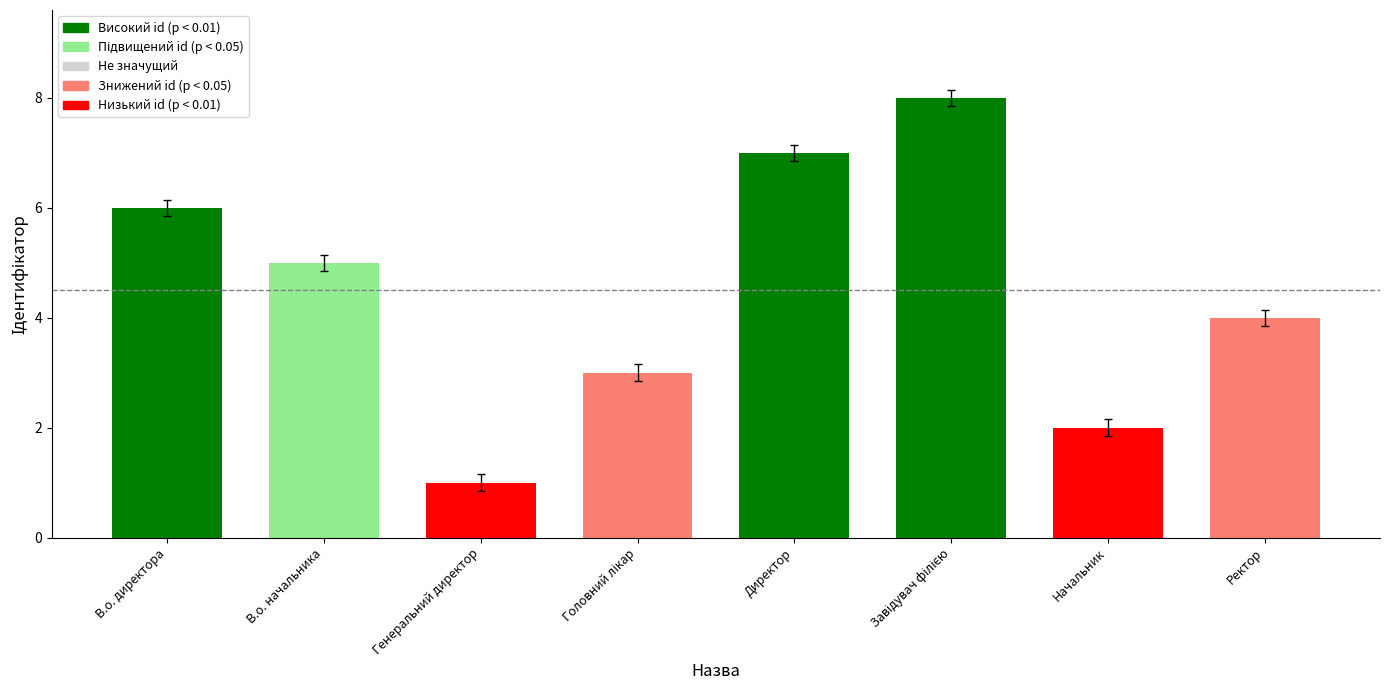

What is the ratio of the value at Начальник to the value at В.о. директора?

0.3